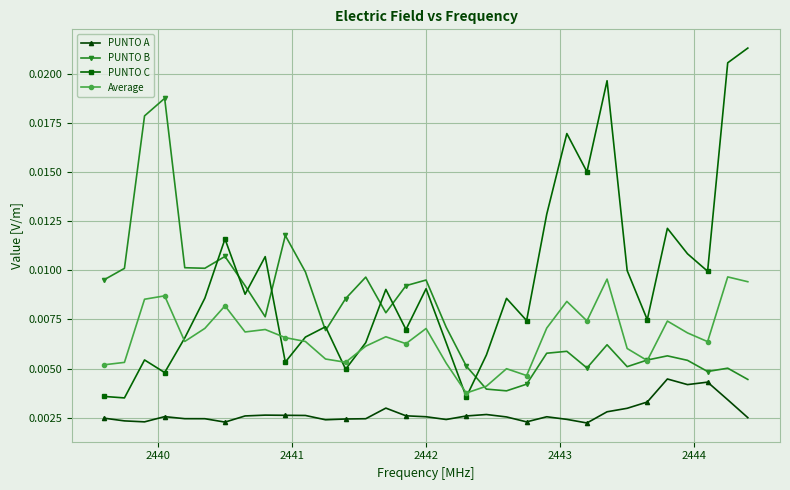

True or false: Average and PUNTO A intersect in this chart.

False